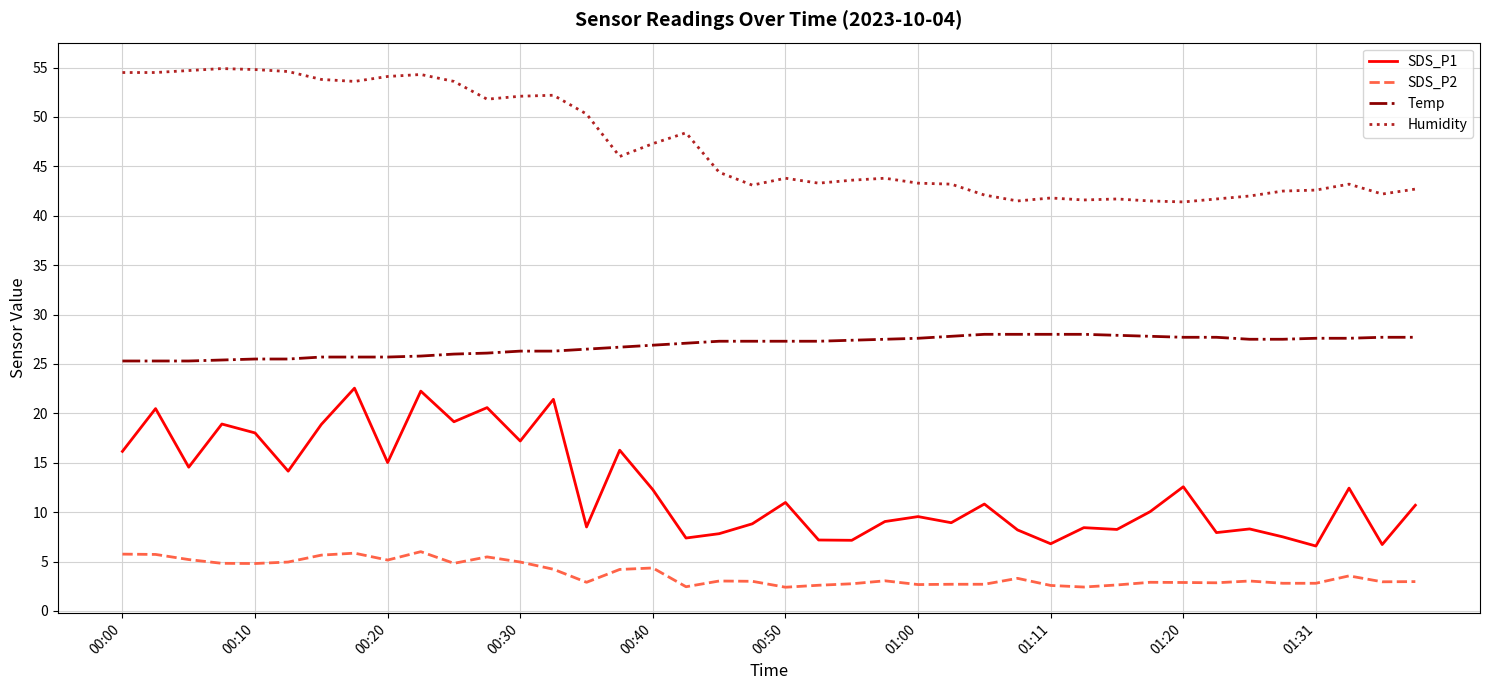

True or false: SDS_P1 and Temp intersect in this chart.

False